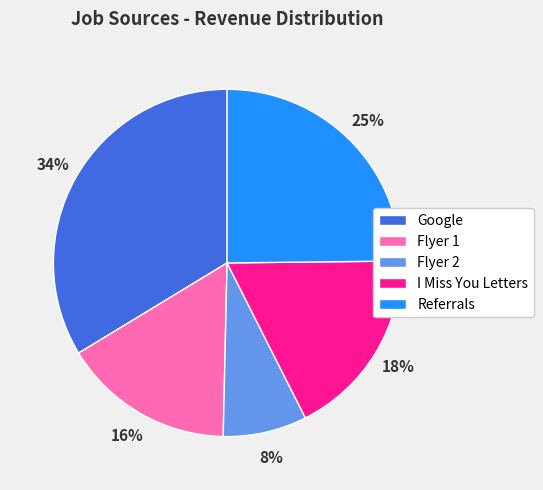

Is there any slice that represents more than half of the pie?

No